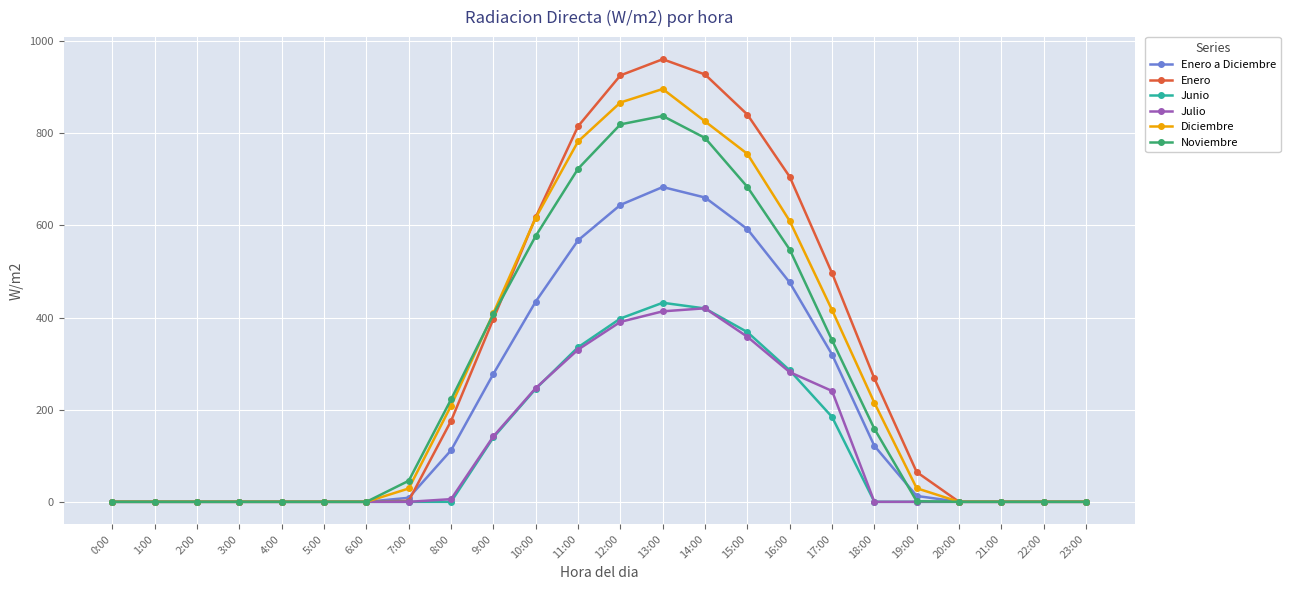

What is the maximum value for Enero a Diciembre?

683.5